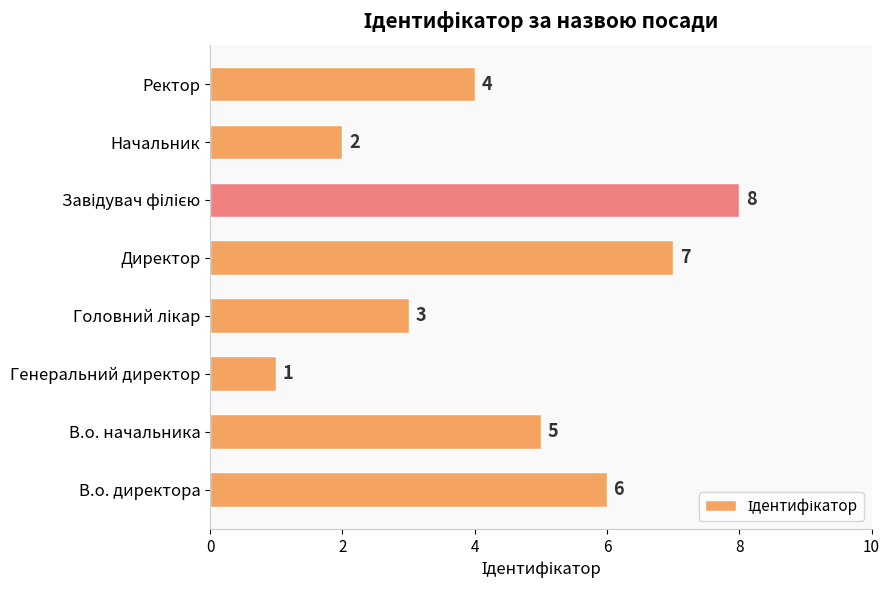

Between В.о. начальника and Генеральний директор, which is larger?

В.о. начальника